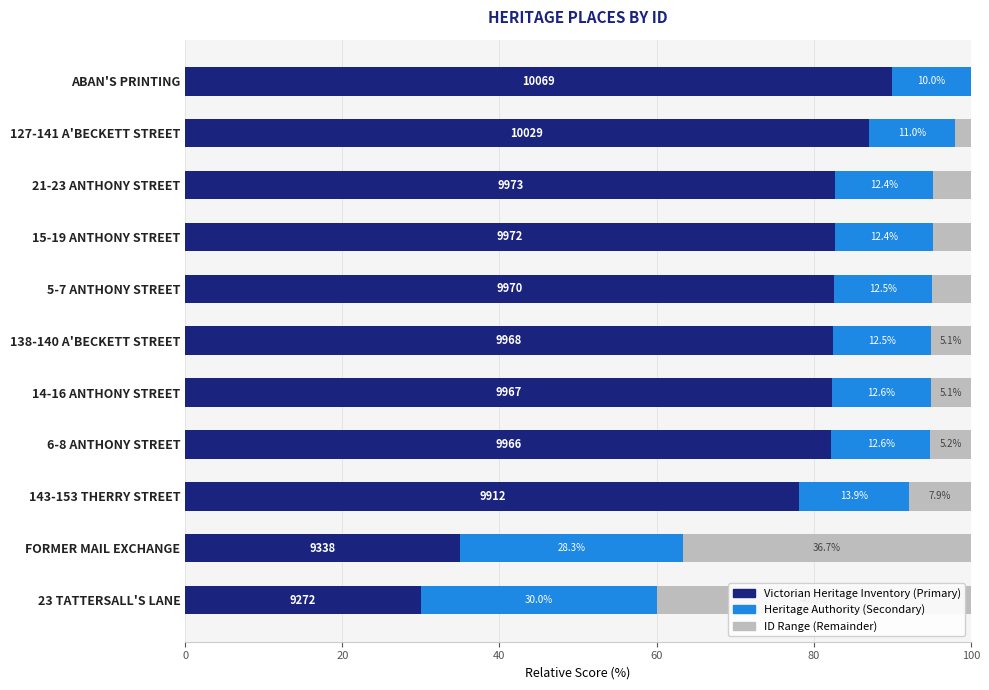

What is the total value across all series at 143-153 THERRY STREET?

100.0